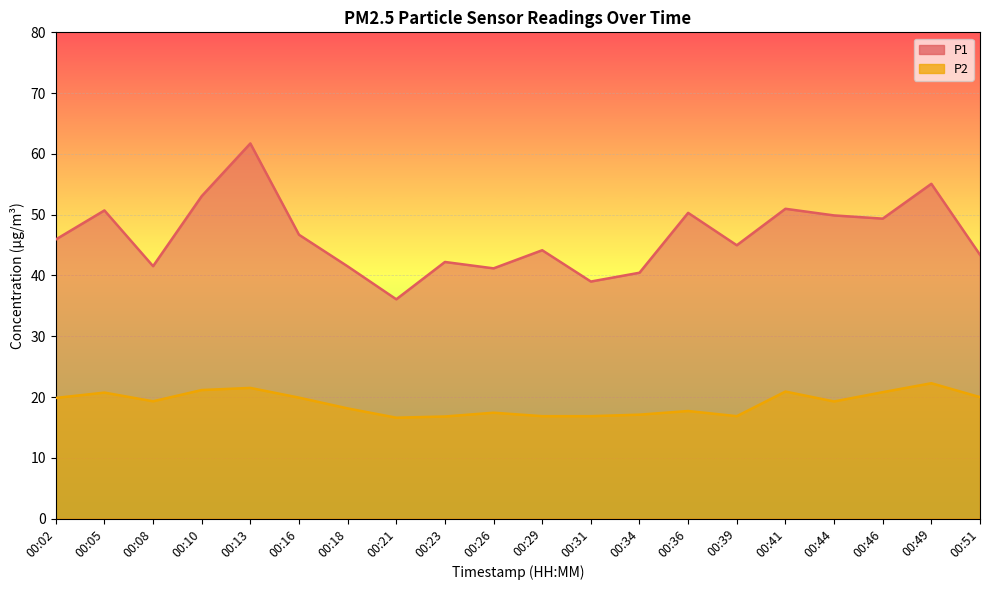

Reading left to right, what are all the values shown in this chart?

P1: 45.9	50.7	41.5	53.0	61.7	46.7	41.5	36.1	42.2	41.2	44.1	39.0	40.5	50.3	45.0	51.0	49.9	49.4	55.1	43.4
P2: 19.9	20.7	19.3	21.1	21.5	19.9	18.1	16.6	16.8	17.4	16.9	16.9	17.1	17.7	16.9	20.9	19.3	20.8	22.3	20.0